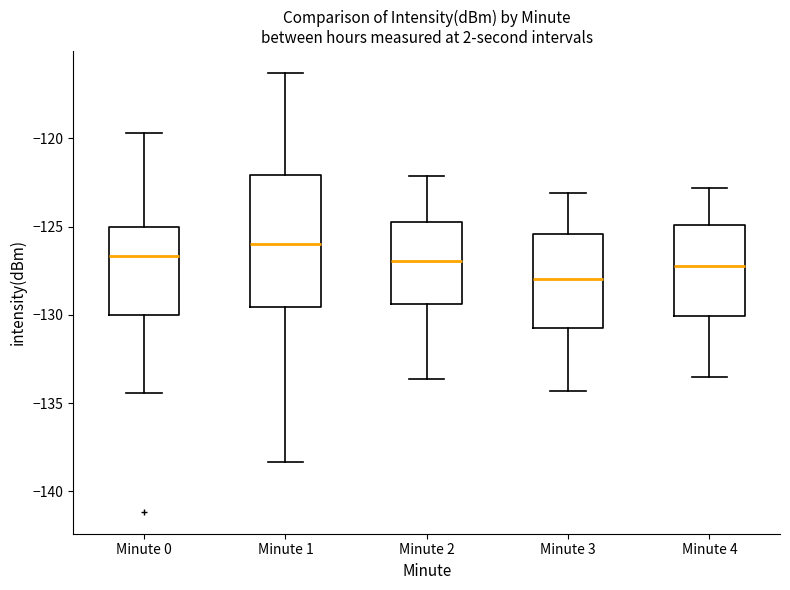

Which box has the highest median line?

Minute 1